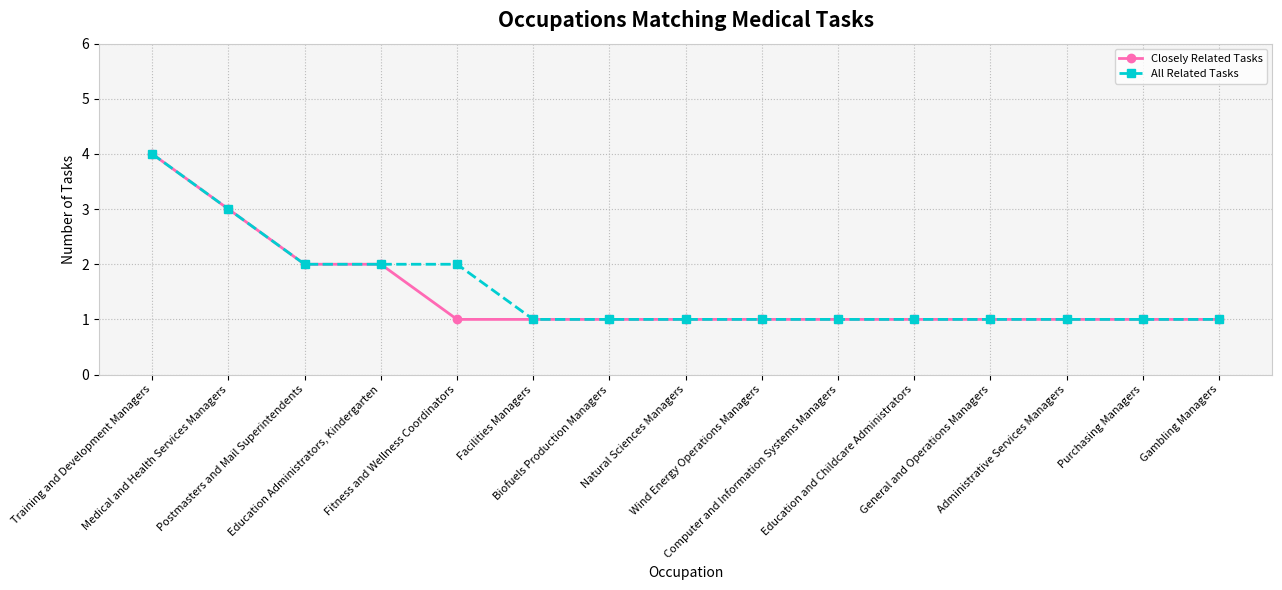

Count the Closely Related Tasks values in the range 1 to 2.

13